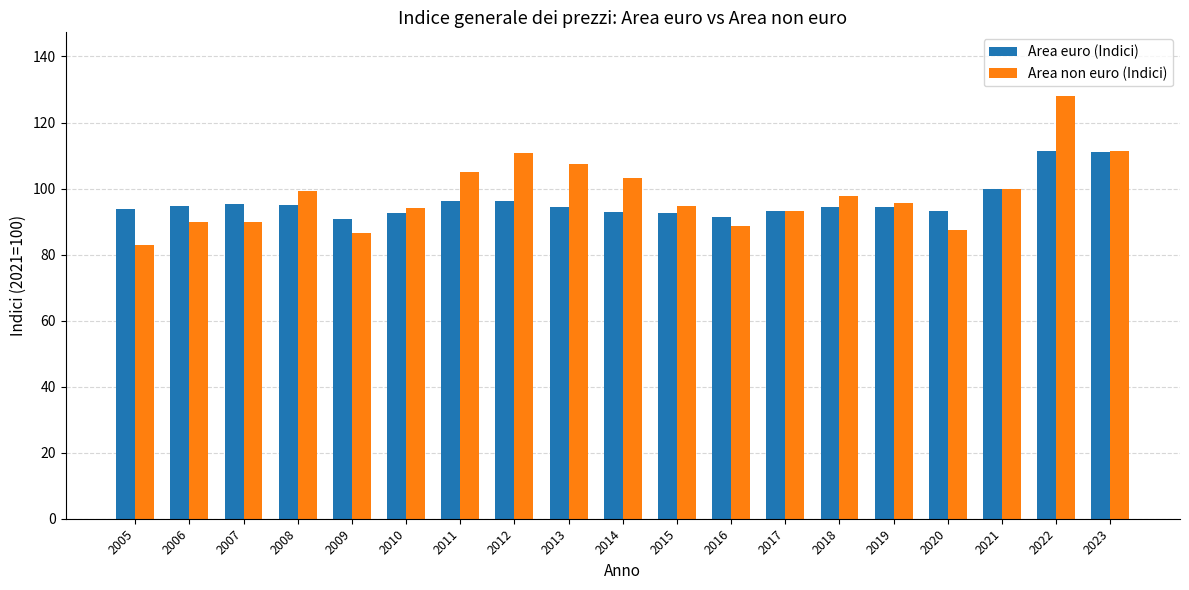

Is the value of Area non euro (Indici) at 2022 greater than the value of Area euro (Indici) at 2006?

Yes